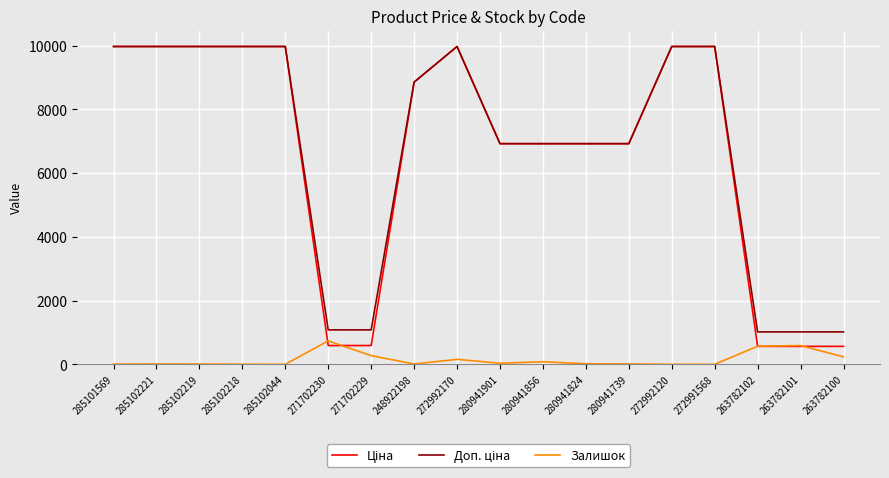

What is the maximum value shown in the chart?

9975.0